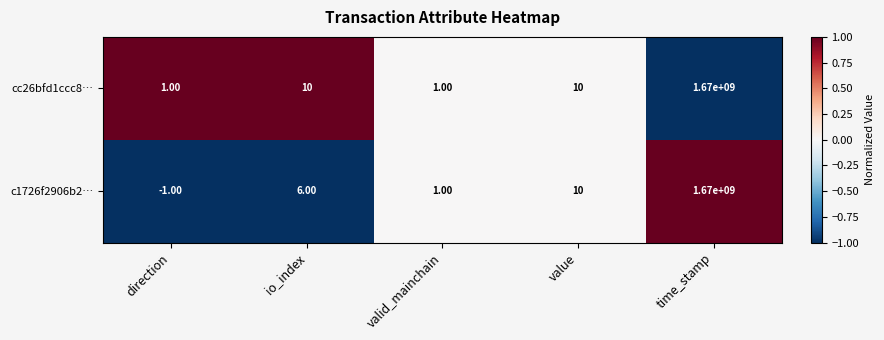

Which label corresponds to the smallest value in the chart?

direction